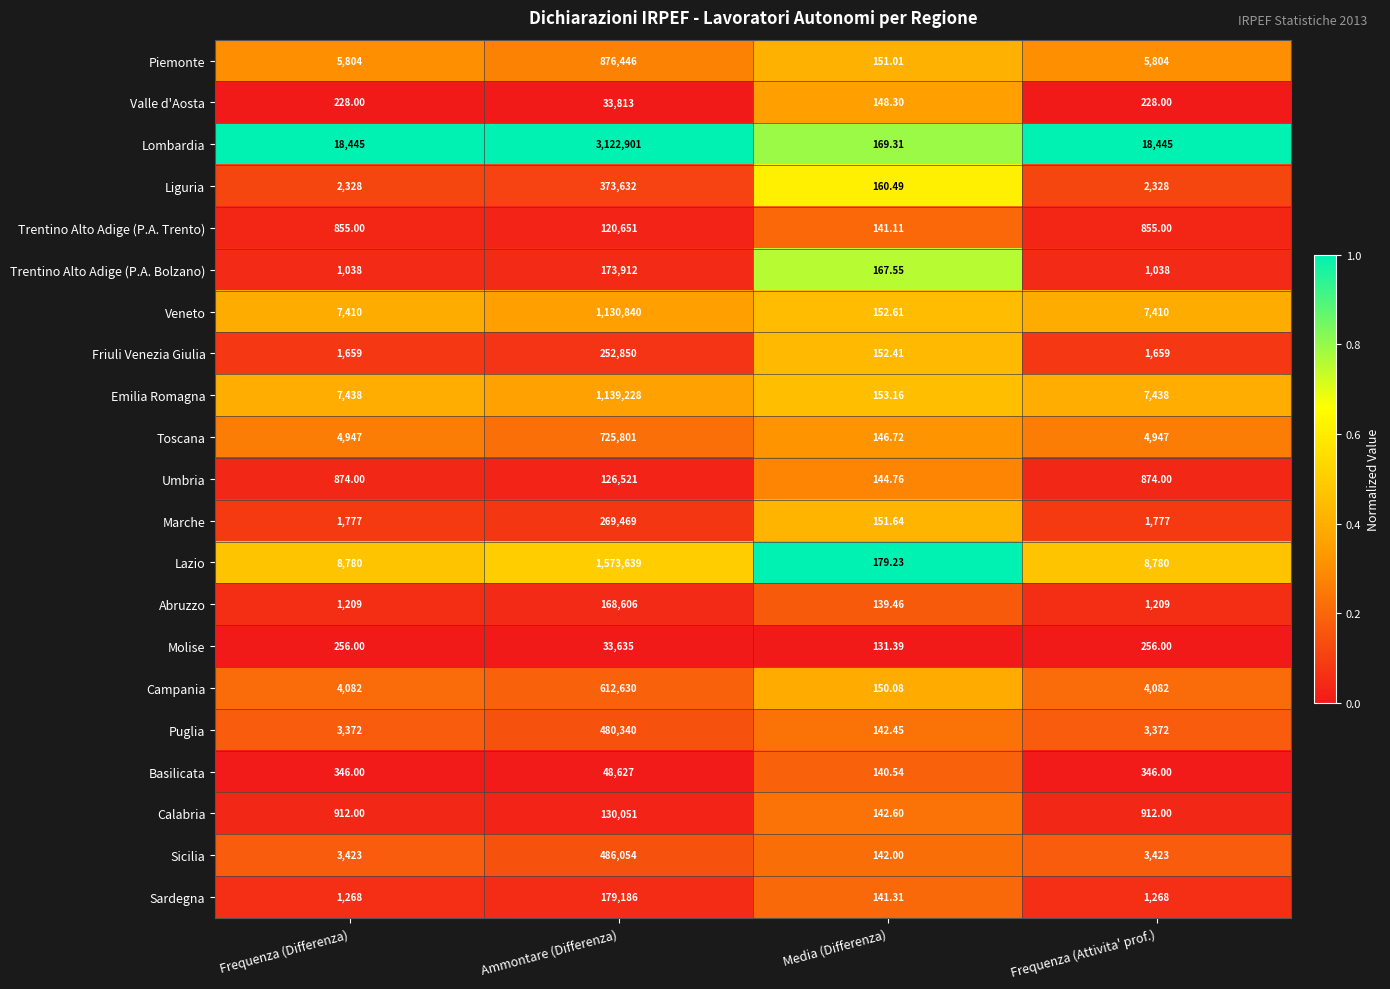

Which category has the highest value across all series?

Ammontare (Differenza)